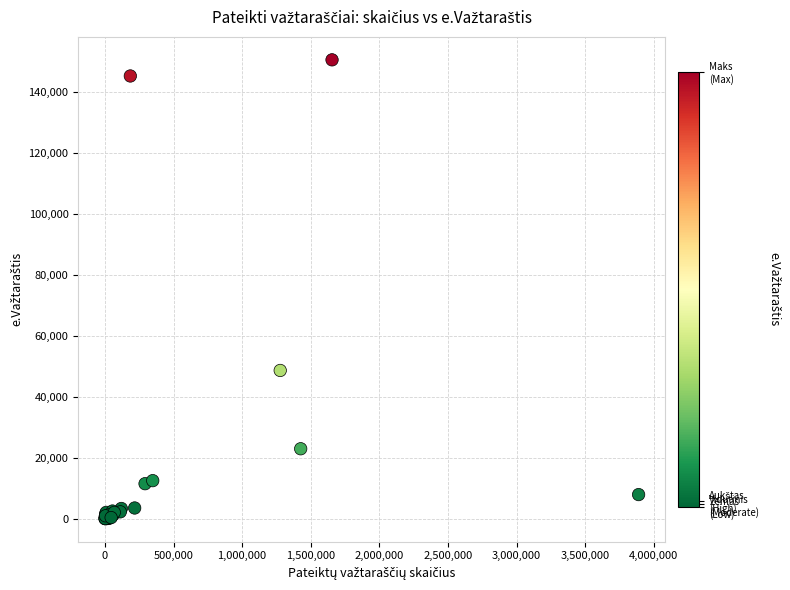

What Y value in the scatter plot is closest to 75316?

48677